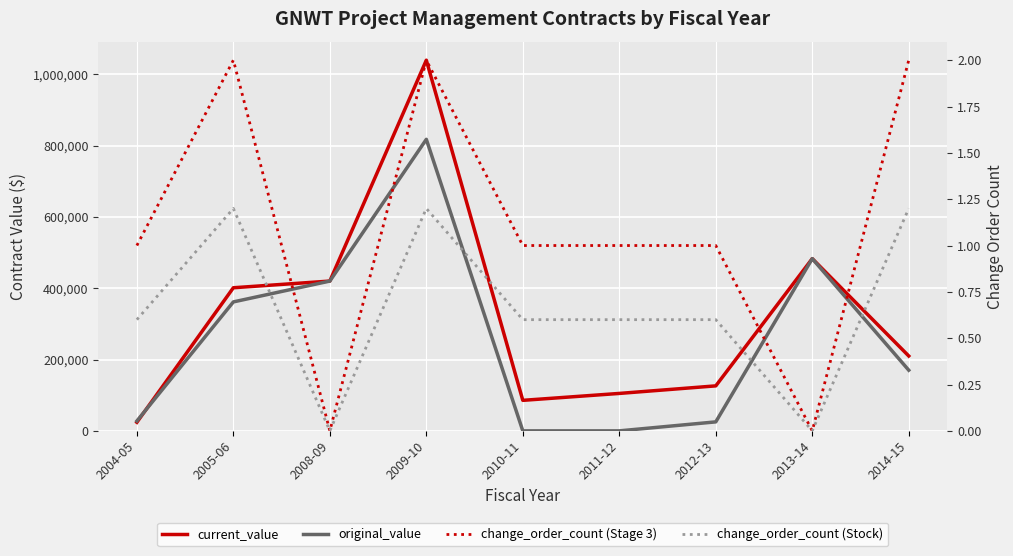

How many interior local peaks does the current_value series have?

2